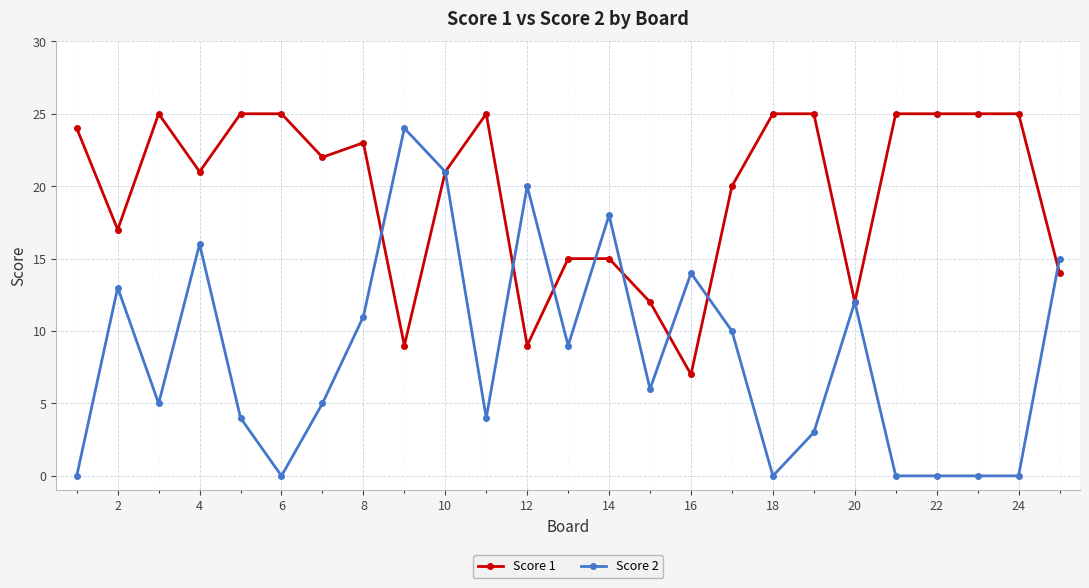

Which series has the largest range (max minus min)?

Score 2